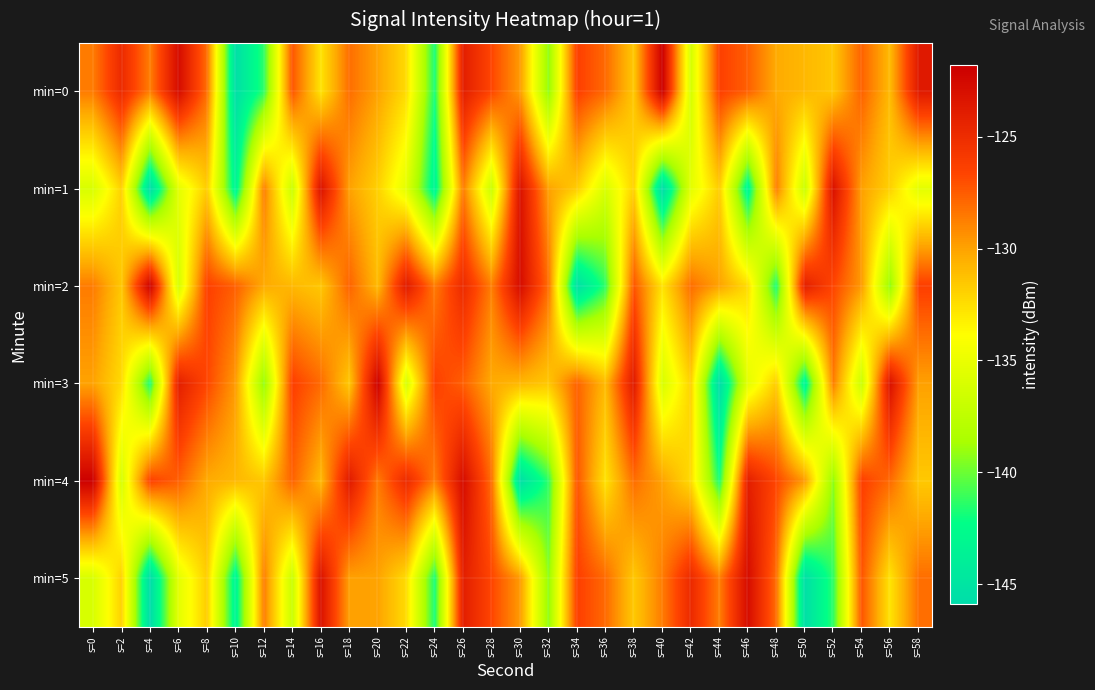

What is the spread (max minus min) of values at s=42?

11.4